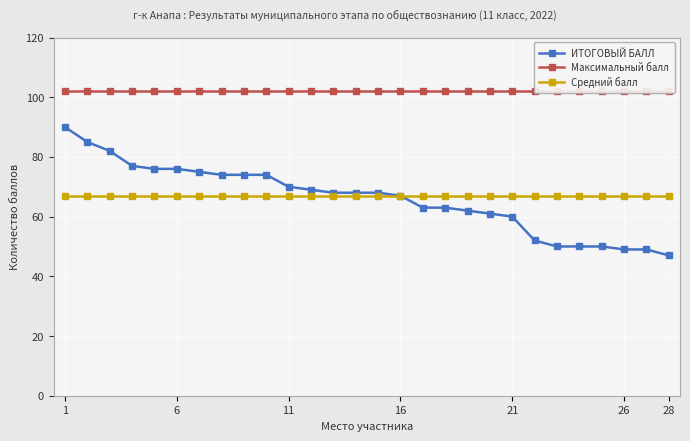

At how many categories does at least one series exceed 93?

28